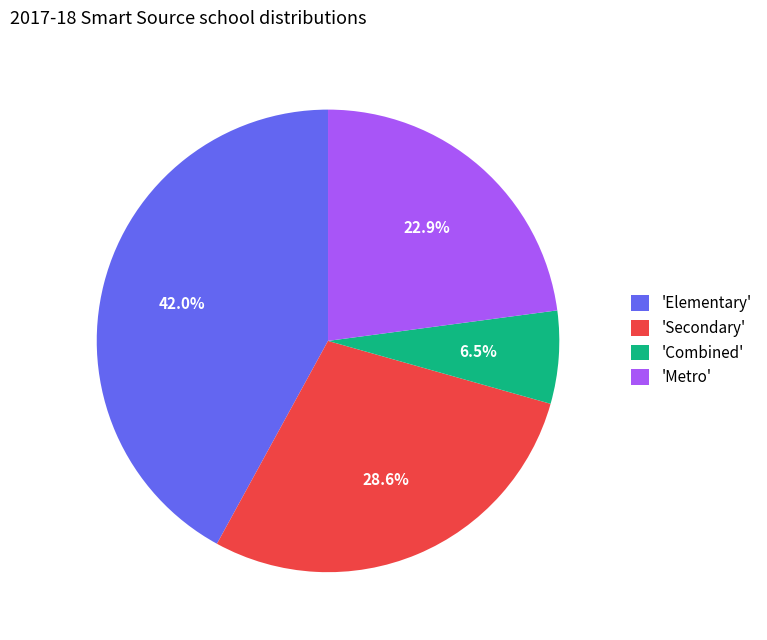

Is there any slice that represents more than half of the pie?

No